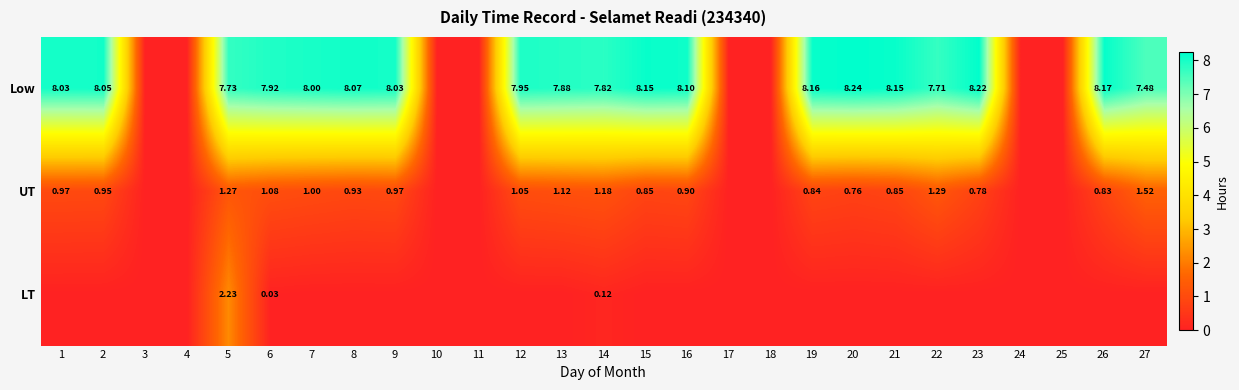

Which label corresponds to the smallest value in the chart?

3